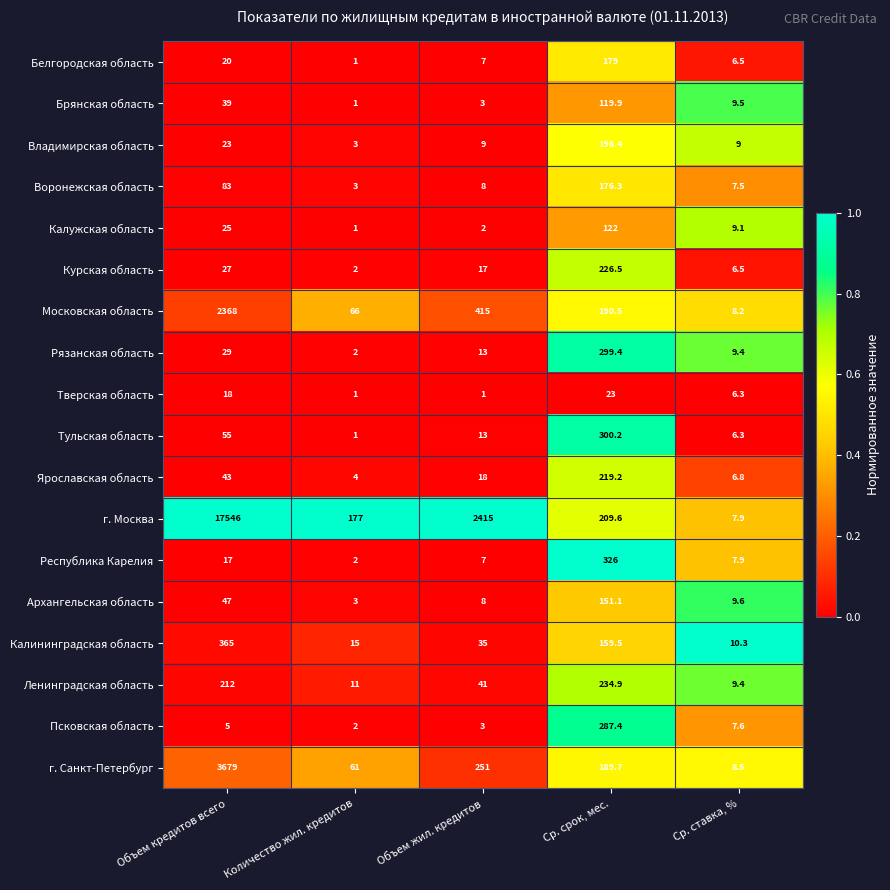

What is the total value across all series at Объем кредитов всего?

24601.0